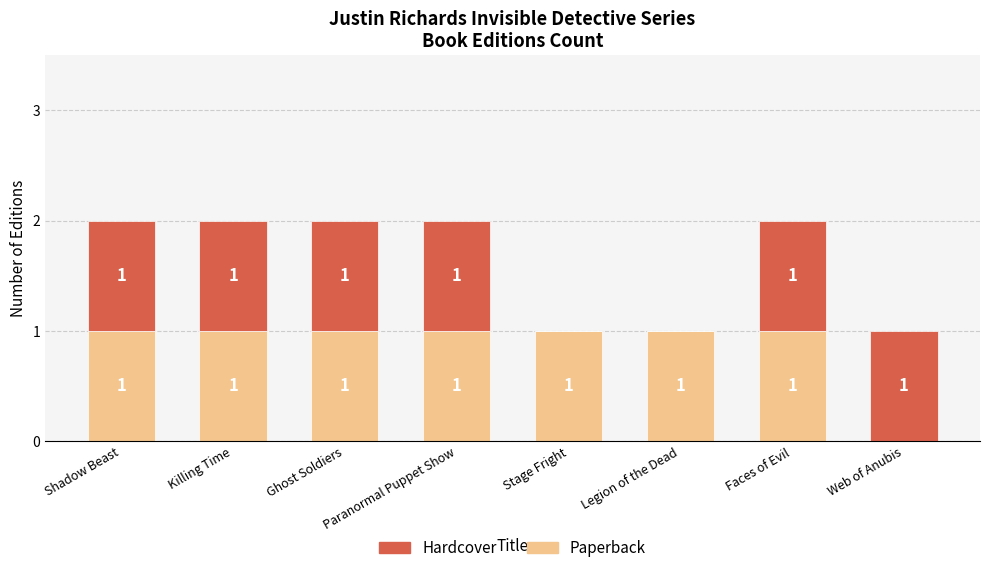

What is the sum of all Paperback values?

7